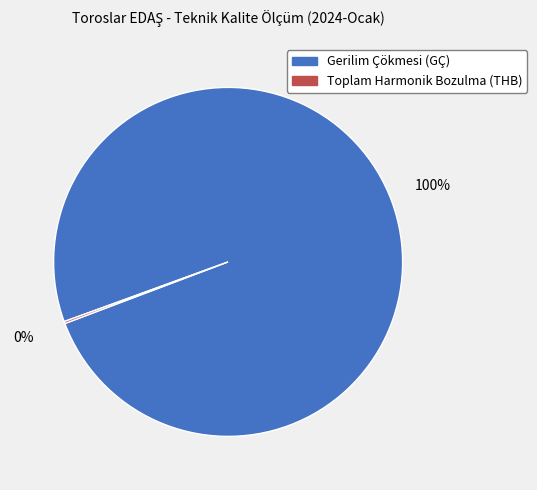

True or false: Gerilim Çökmesi (GÇ) accounts for 100% of the total.

True